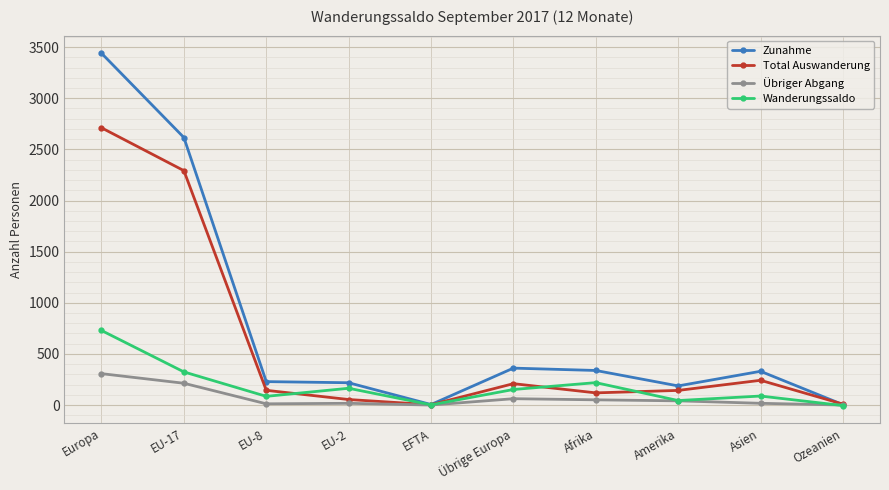

What is the label of the 6th point from the left?

Übrige Europa